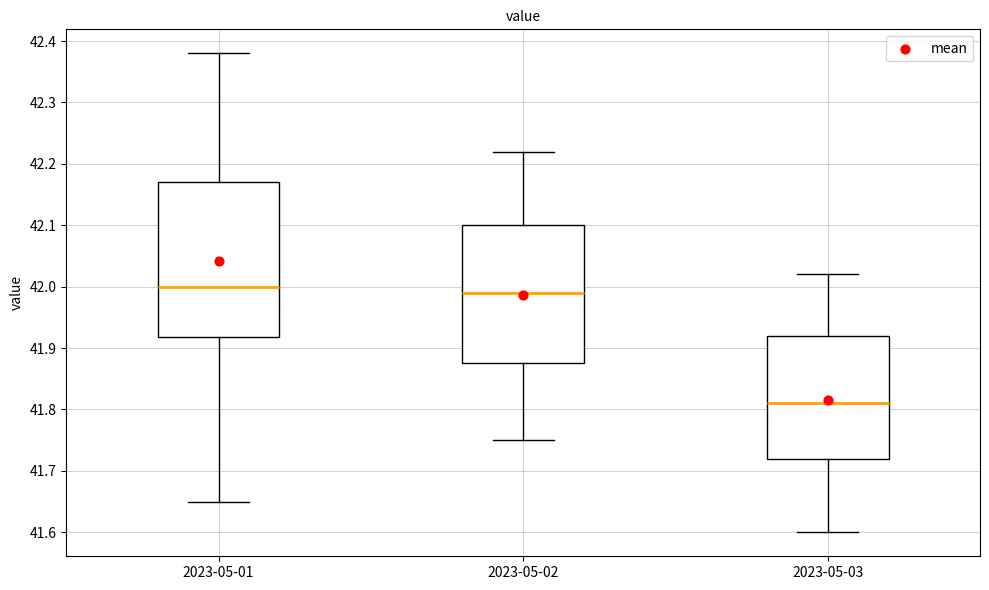

Which box is the tallest, from its lower edge to its upper edge?

2023-05-01